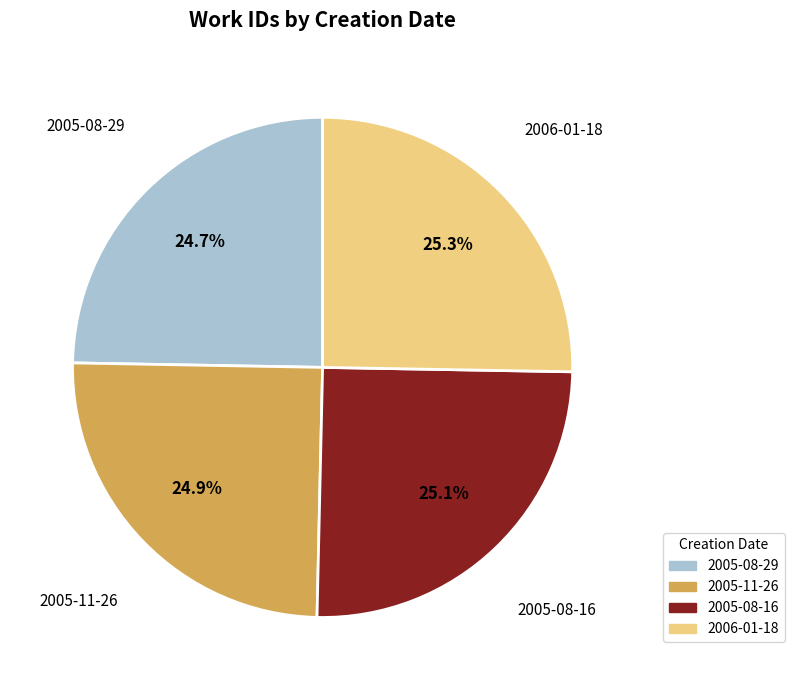

Is there any slice that represents more than half of the pie?

No